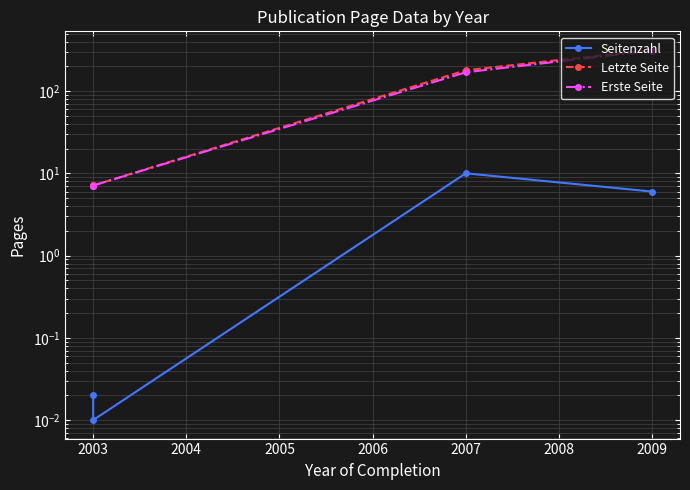

What is the difference between the maximum and minimum values in the Letzte Seite series?

309.9